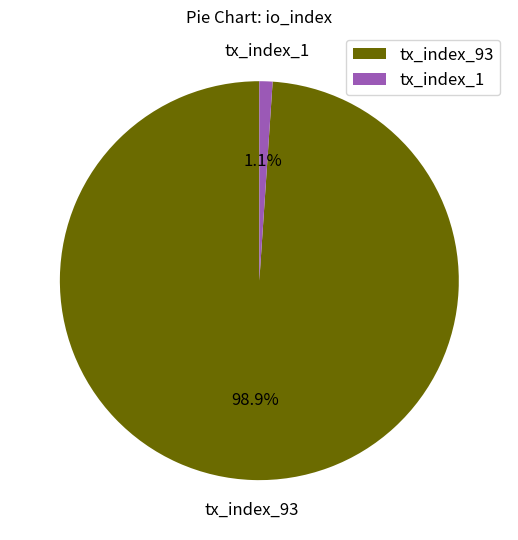

Does tx_index_1 account for over 50% of the chart?

No